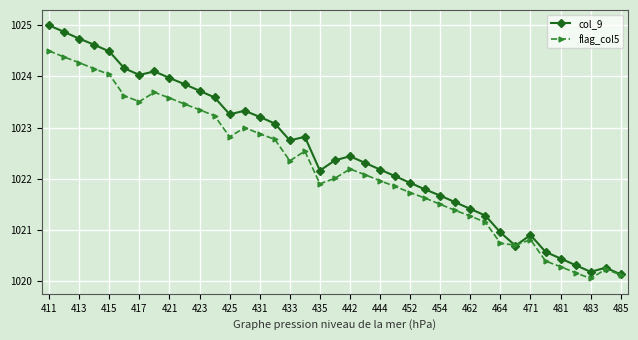

Rank the series by their average value, from lowest to highest.

flag_col5, col_9